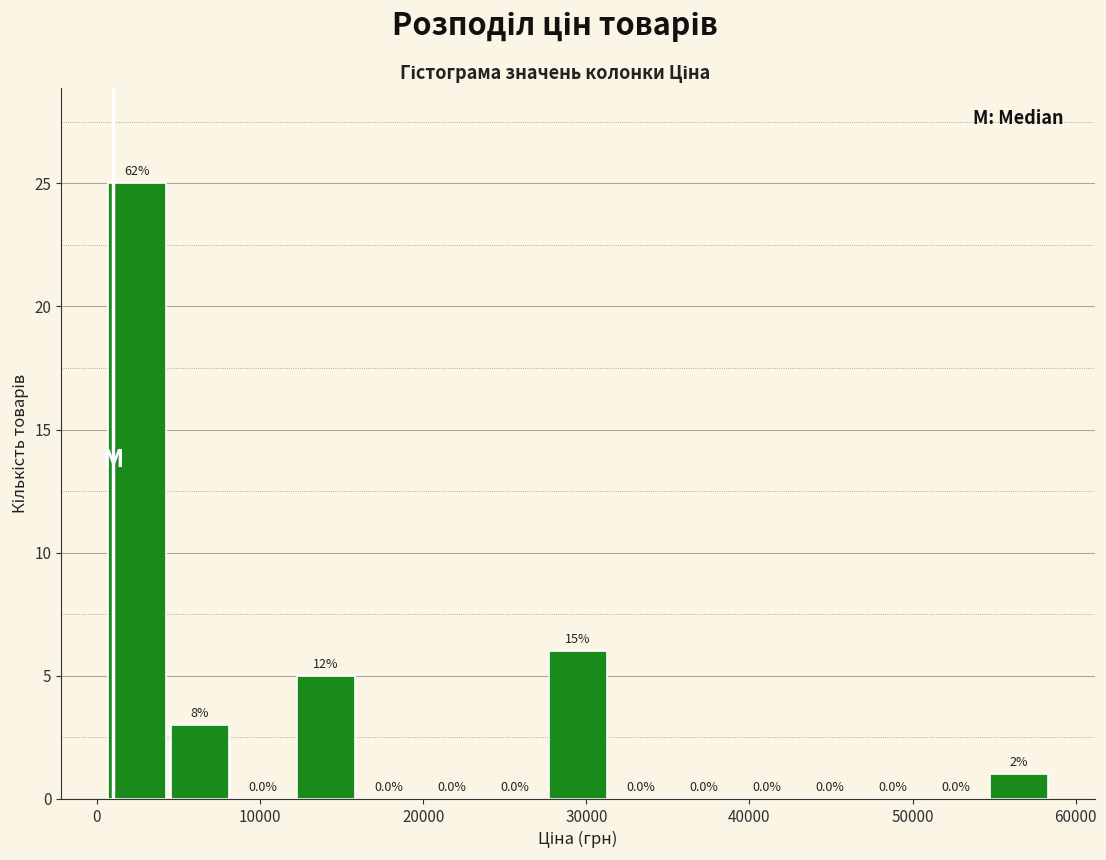

Around what value on the x-axis is the tallest bar? Give the approximate position of its centre, as read against the axis.

2000